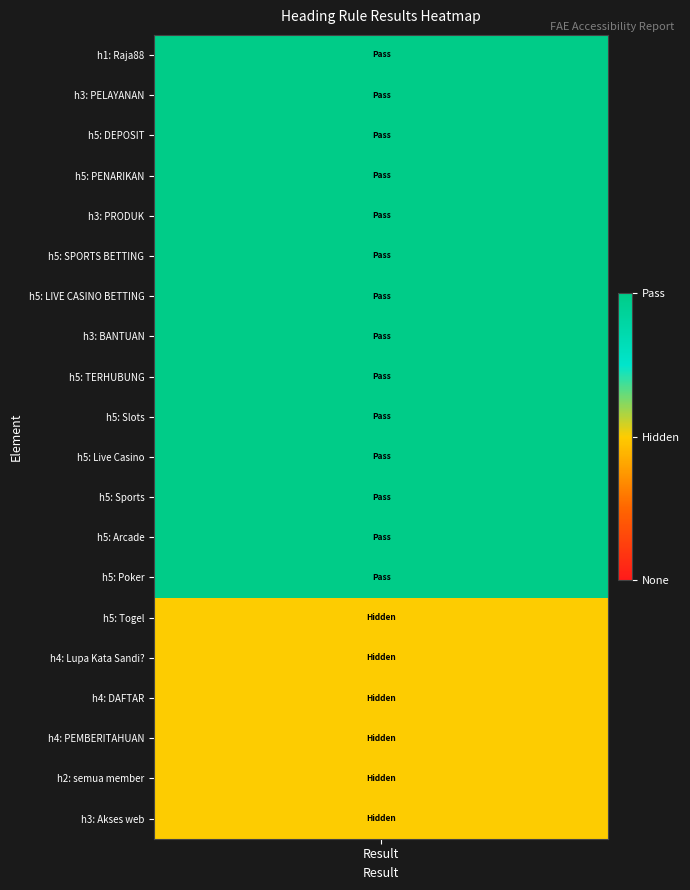

What is the sum of the Hidden values at h4: DAFTAR and h5: Arcade?

1